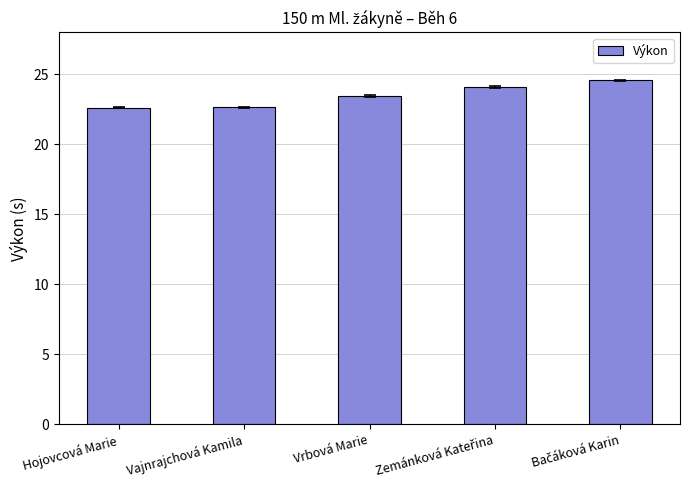

Where does the data first go above 23?

Vrbová Marie